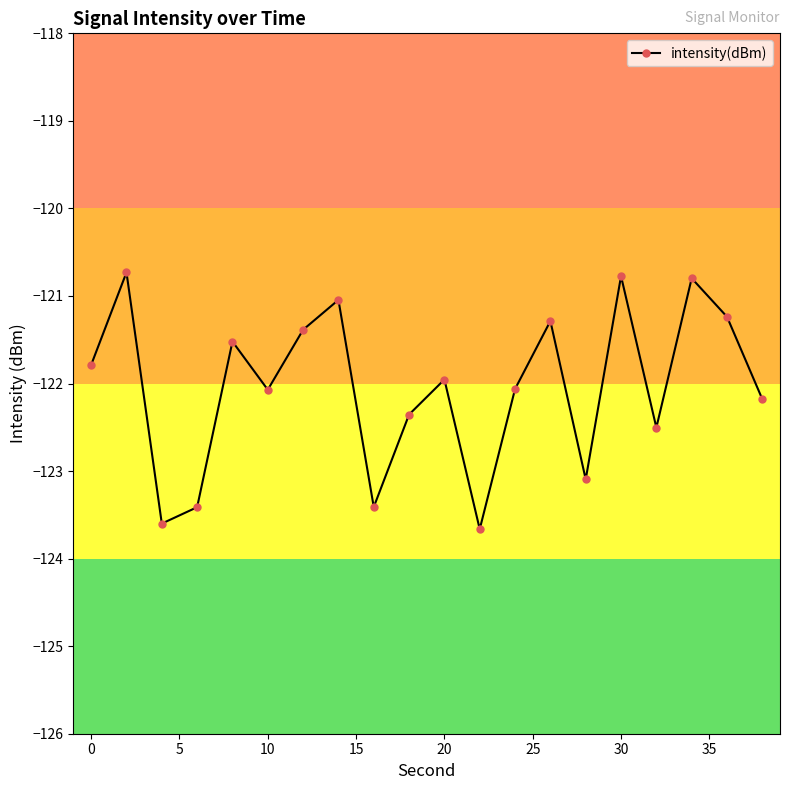

What is the maximum value shown in the chart?

-120.7